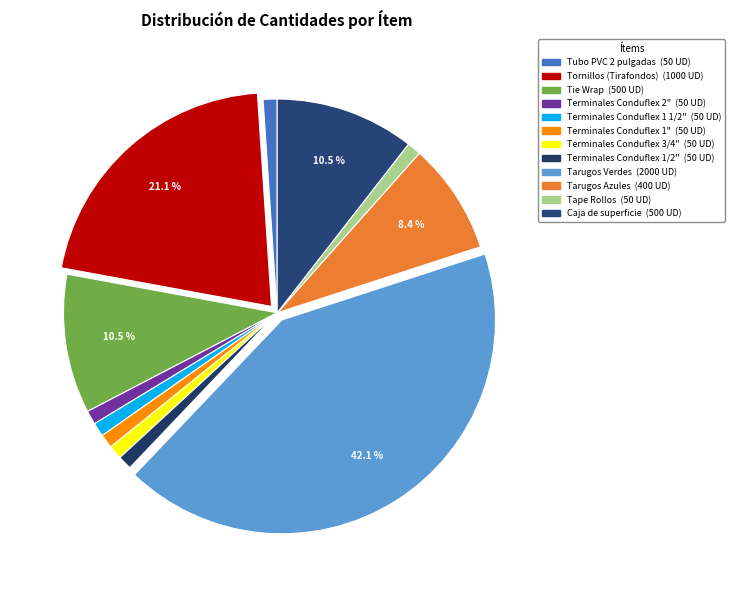

Is Caja de superficie the majority of the pie?

No